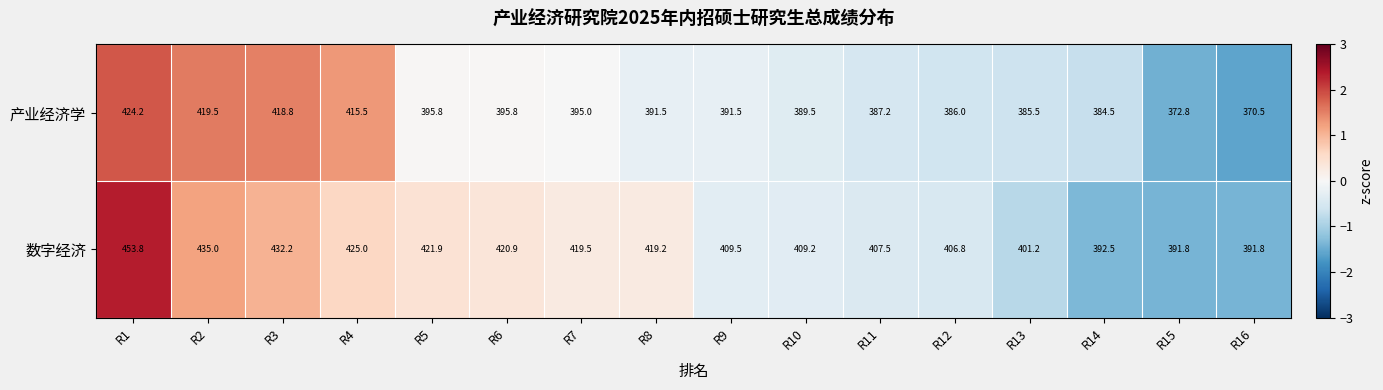

Rank the series by their maximum value, from lowest to highest.

产业经济学, 数字经济